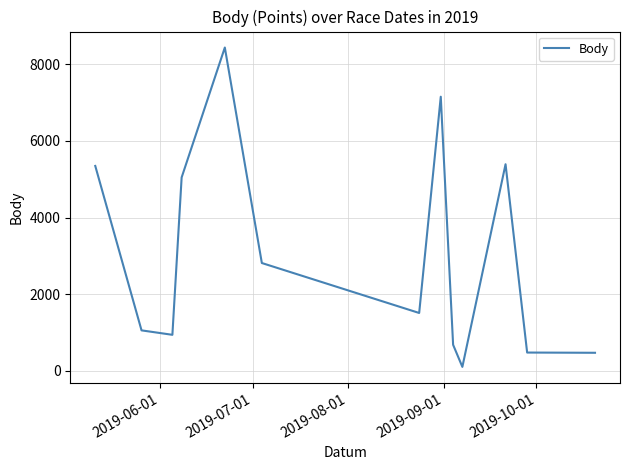

How many lines are shown in the chart?

1